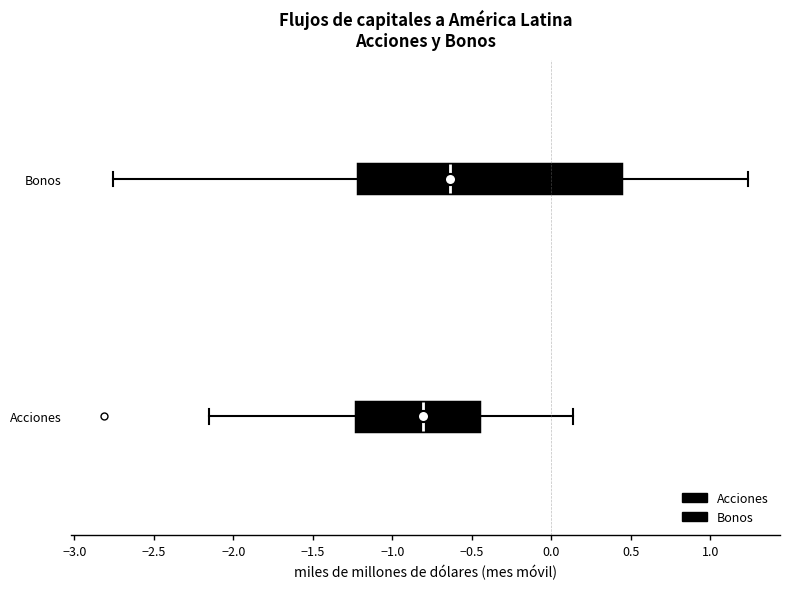

Reading bottom to top, read every box against the x-axis: the position of its median line, the range the box covers, and the ends of its whiskers. The values are not printed on the chart, so give them approximately, as read against the axis.

Acciones: median -0.80, box -1.25 to -0.45, whiskers -2.15 to 0.15
Bonos: median -0.65, box -1.20 to 0.45, whiskers -2.75 to 1.25